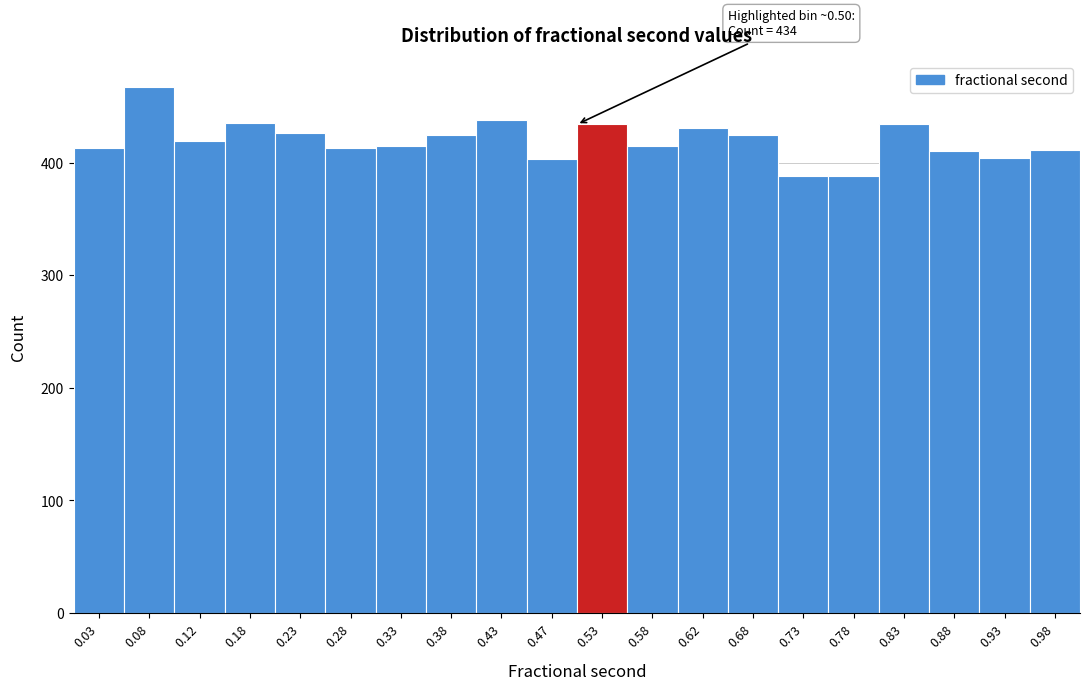

Which range on the x-axis has the tallest bar?

0.05 to 0.10